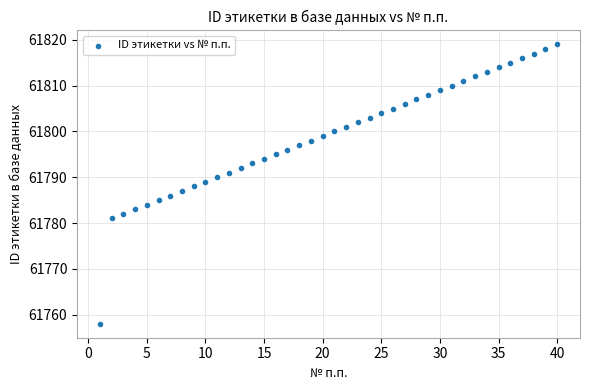

What is the range of Y values (max minus min)?

61